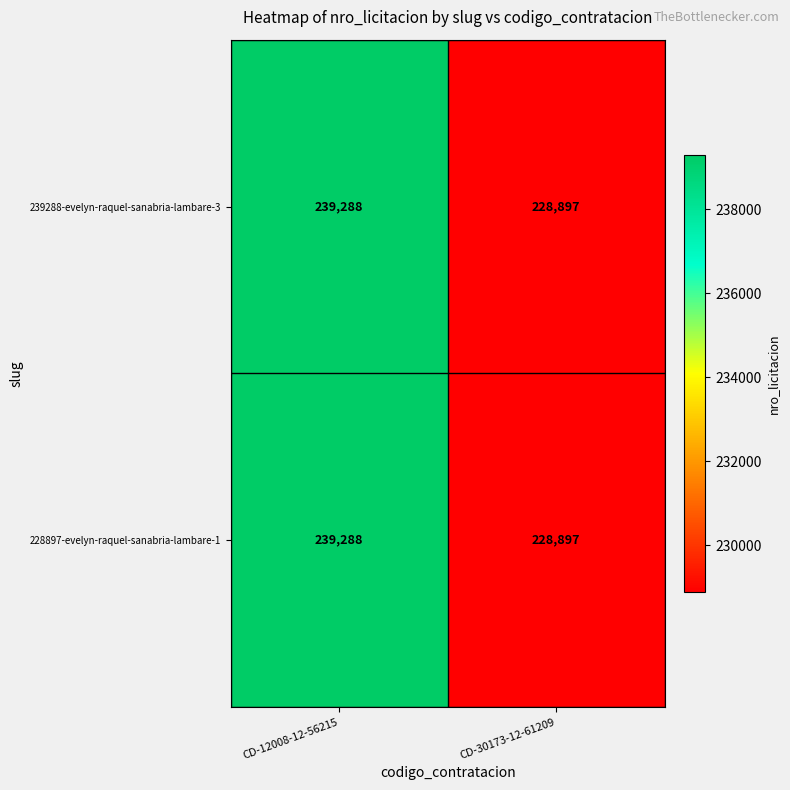

What is the difference between the maximum and minimum values in the 239288-evelyn-raquel-sanabria-lambare-3 series?

10391